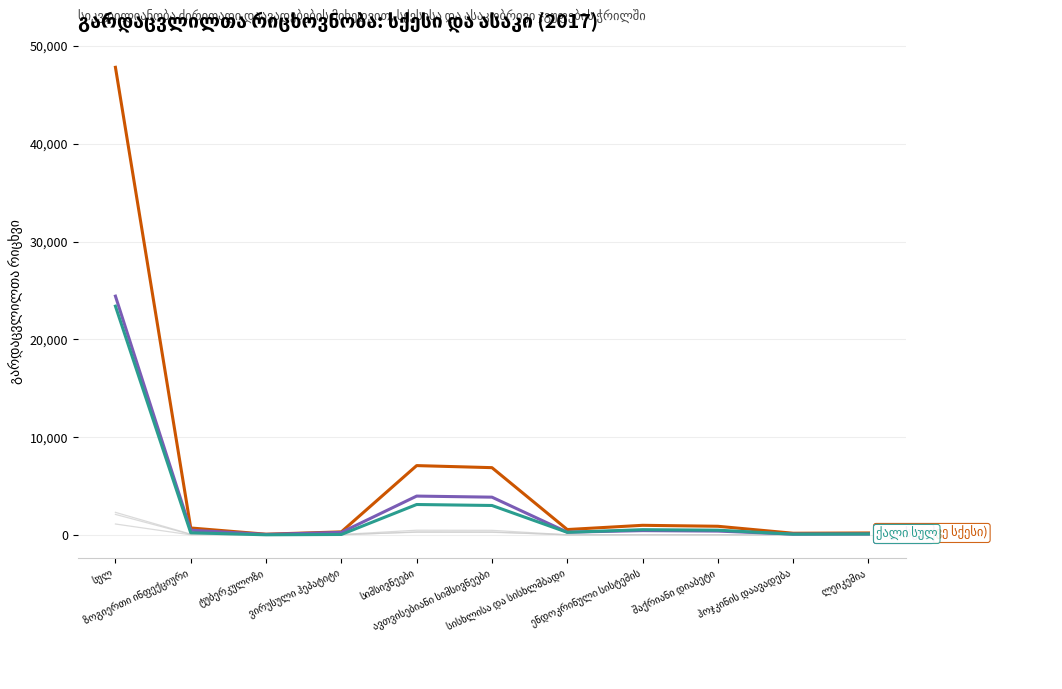

At which category does კაცი 60-64 reach its first local valley?

ტუბერკულოზი